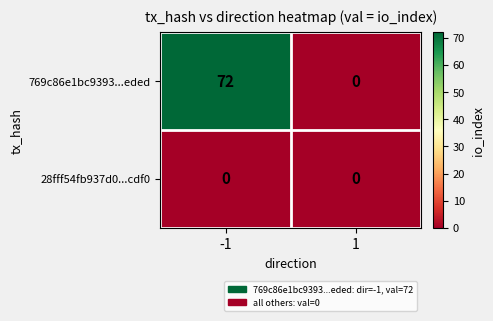

True or false: 769c86e1bc9393...eded has a value of 26 at -1.

False